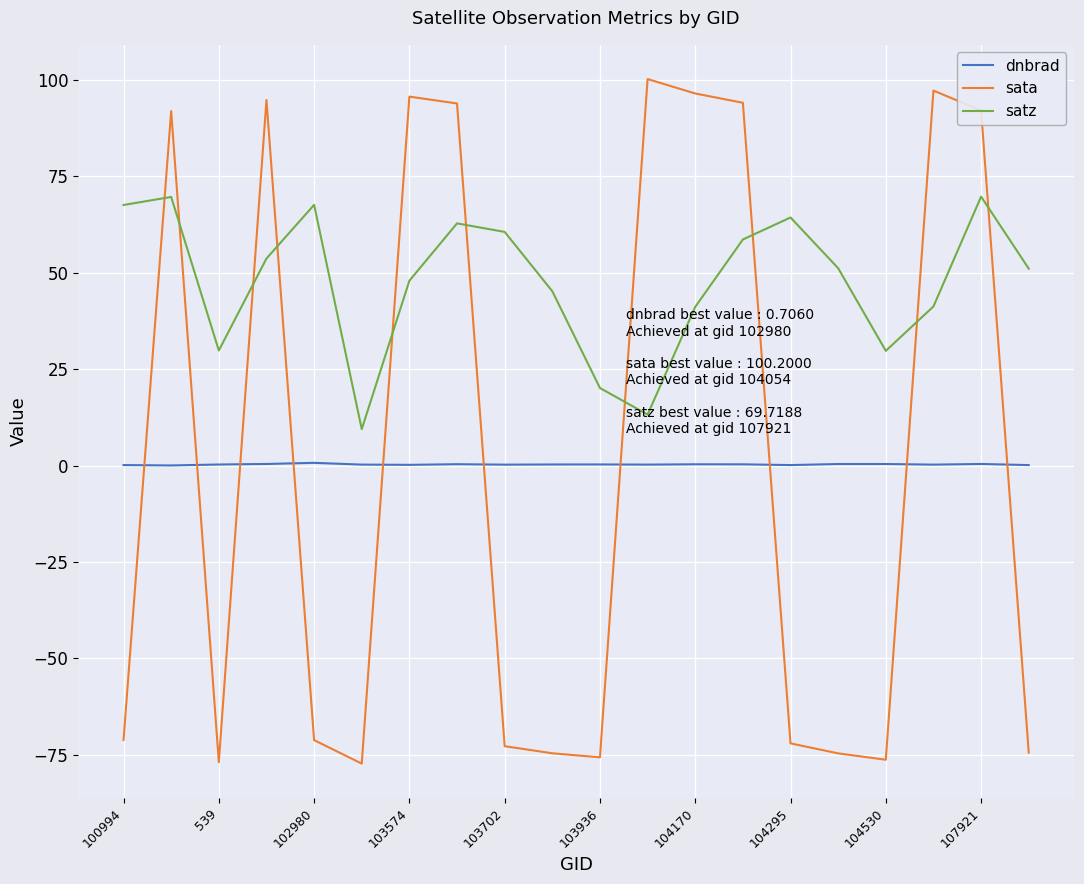

Rank the series by their maximum value, from highest to lowest.

sata, satz, dnbrad